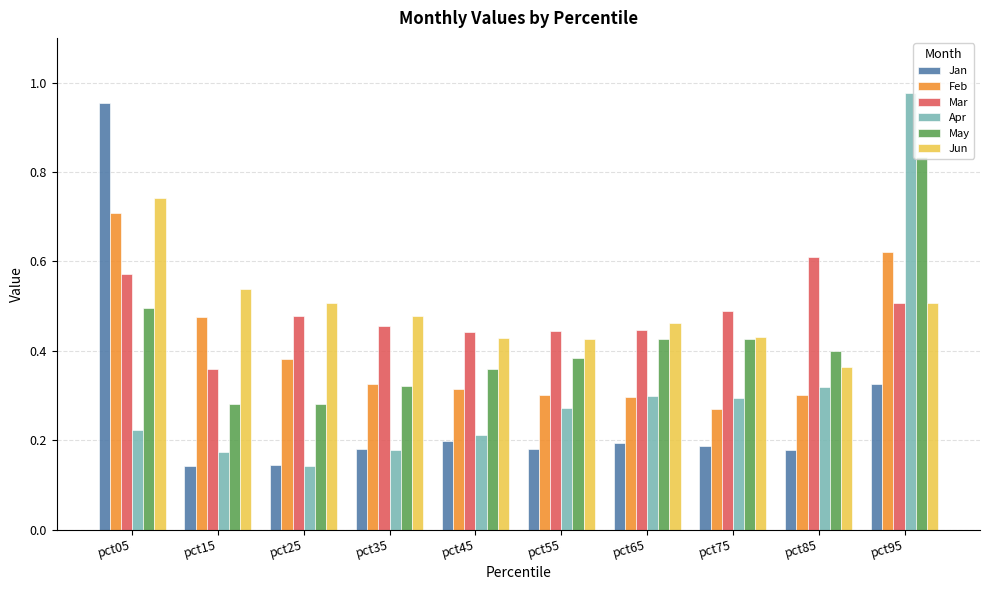

At which label is Apr closest to 0?

pct25